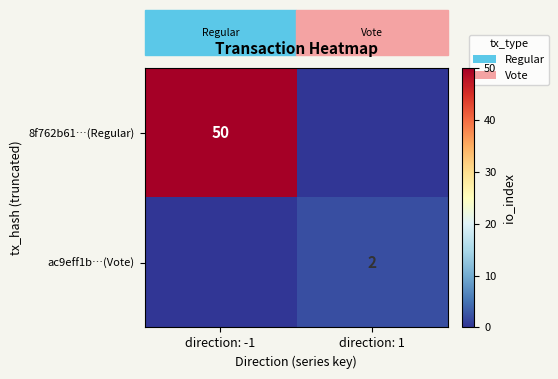

What is the greatest value displayed?

50